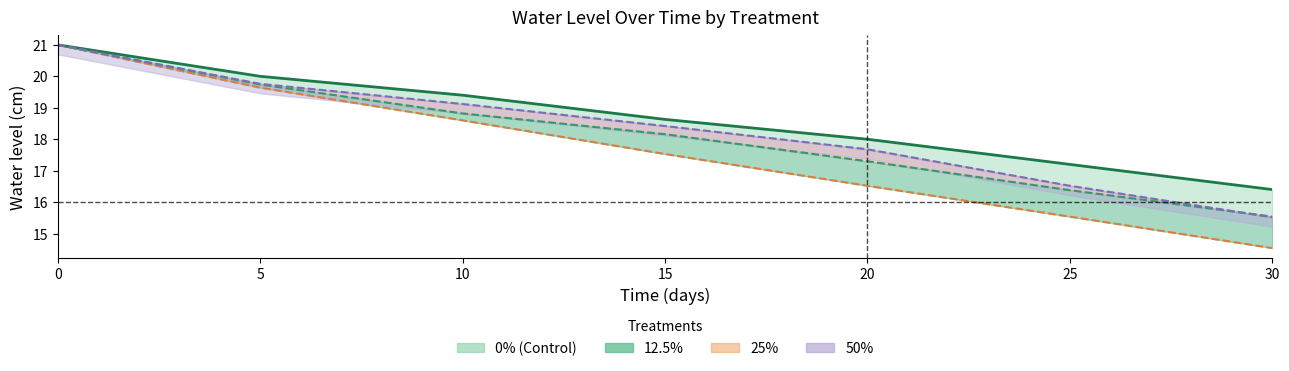

What is the sum of the 12.5% values at 15 and 25?

33.1